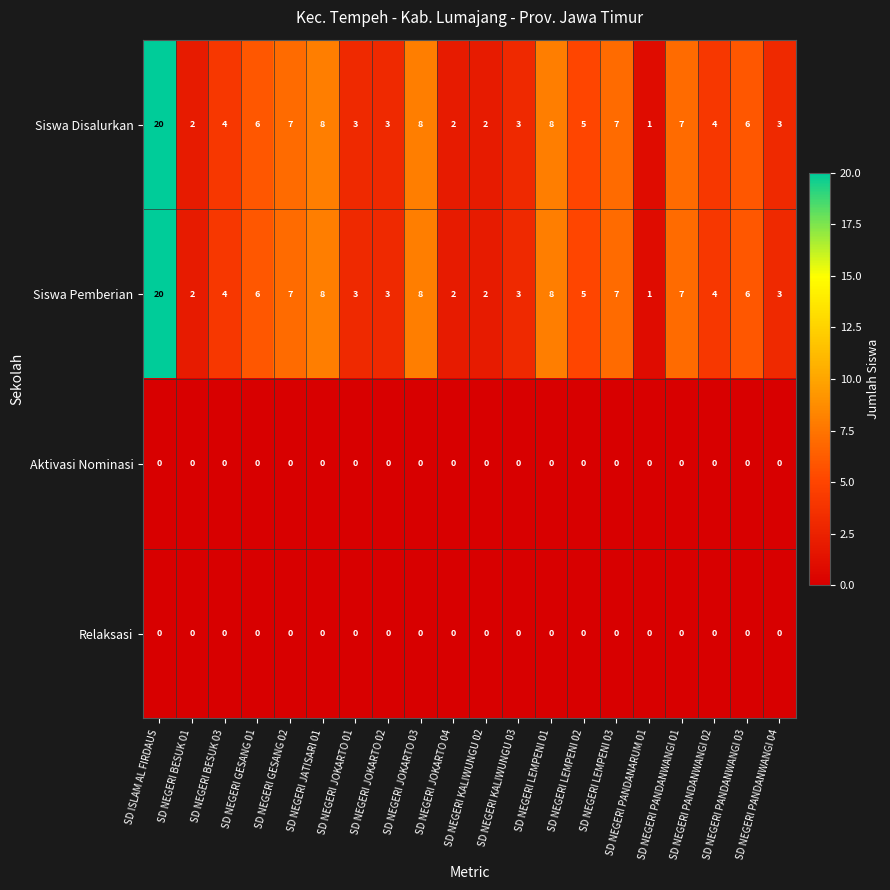

Count the number of data series in this chart.

4